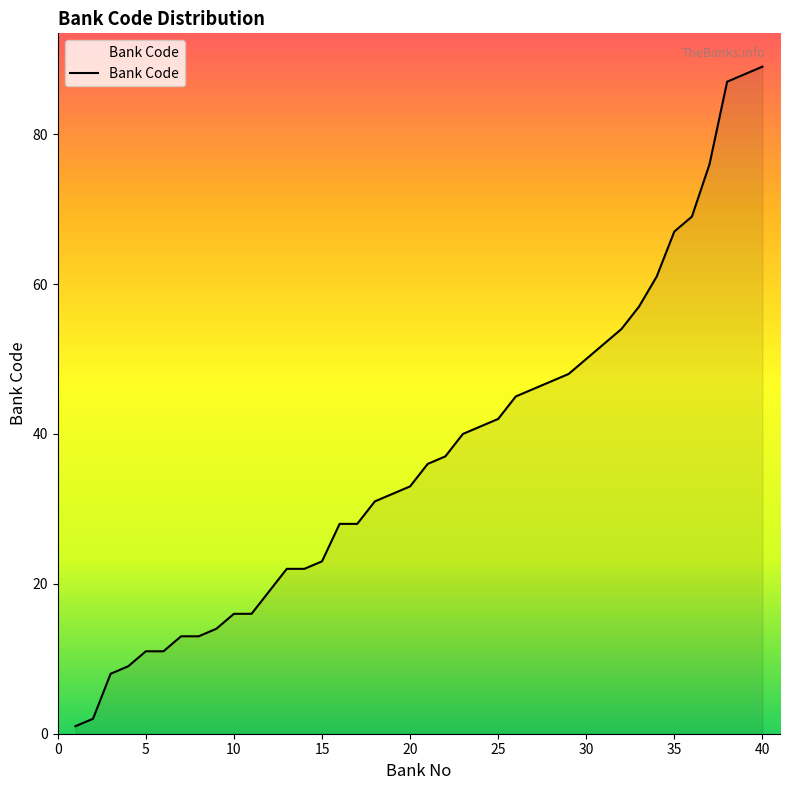

What is the greatest value displayed?

89